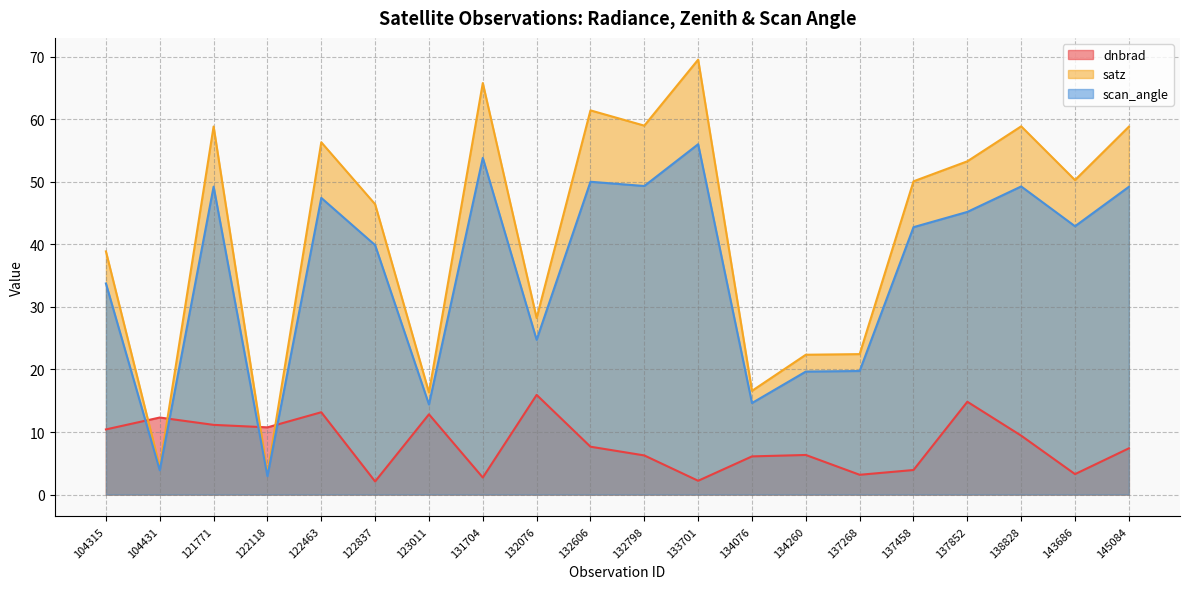

In scan_angle, how many points are higher than both neighbors (excluding endpoints)?

6